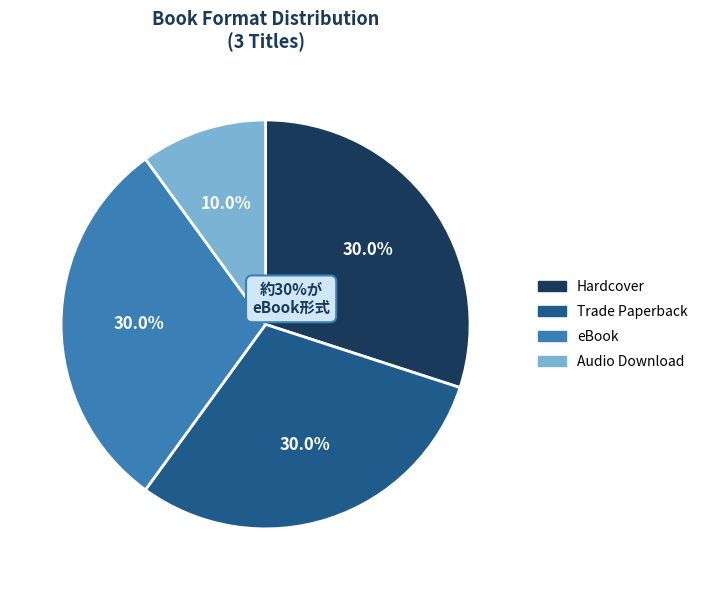

Does eBook represent more than half of the total?

No